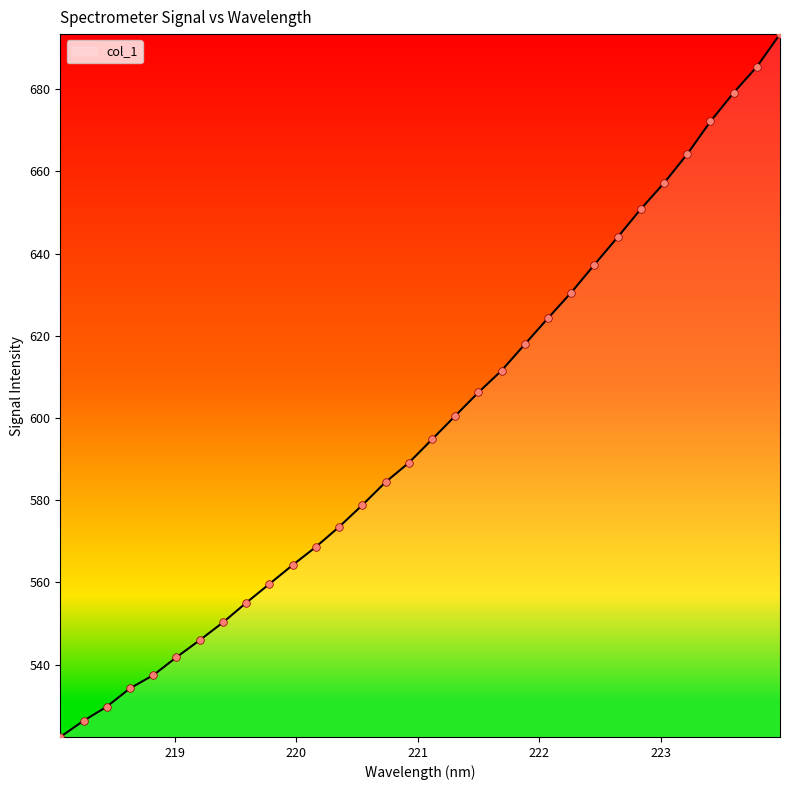

What is the greatest value displayed?

693.4